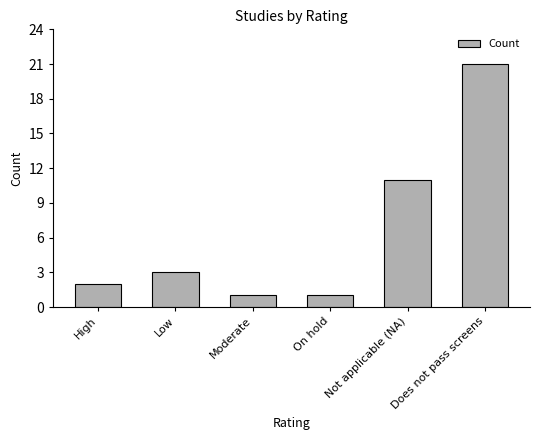

Count the number of data series in this chart.

1